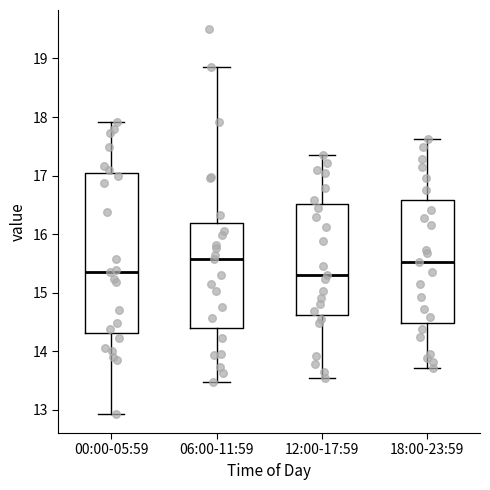

Reading left to right, transcribe this box plot: for each box, give where its median line is, the range the box spans, and where its two whiskers end, as read against the y-axis. The values are not printed on the chart, so give them approximately, as read against the axis.

00:00-05:59: median 15.4, box 14.3 to 17.1, whiskers 12.9 to 17.9
06:00-11:59: median 15.6, box 14.4 to 16.2, whiskers 13.5 to 18.9
12:00-17:59: median 15.3, box 14.6 to 16.5, whiskers 13.6 to 17.4
18:00-23:59: median 15.5, box 14.5 to 16.6, whiskers 13.7 to 17.6